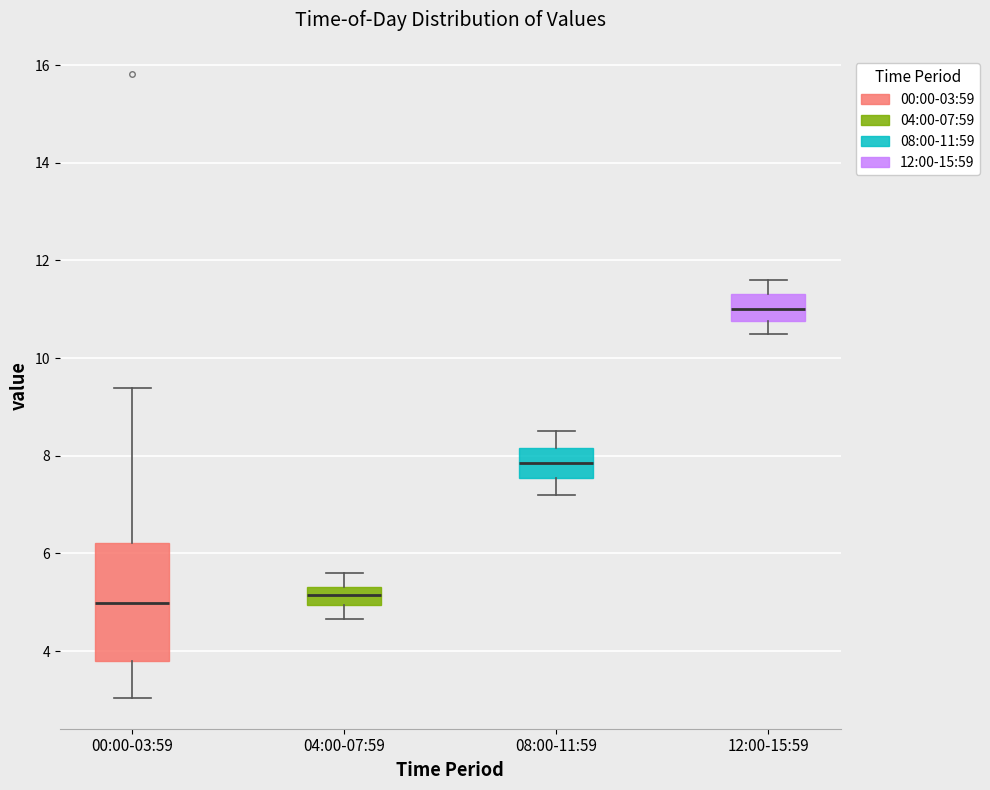

Which box's median line is the highest?

12:00-15:59